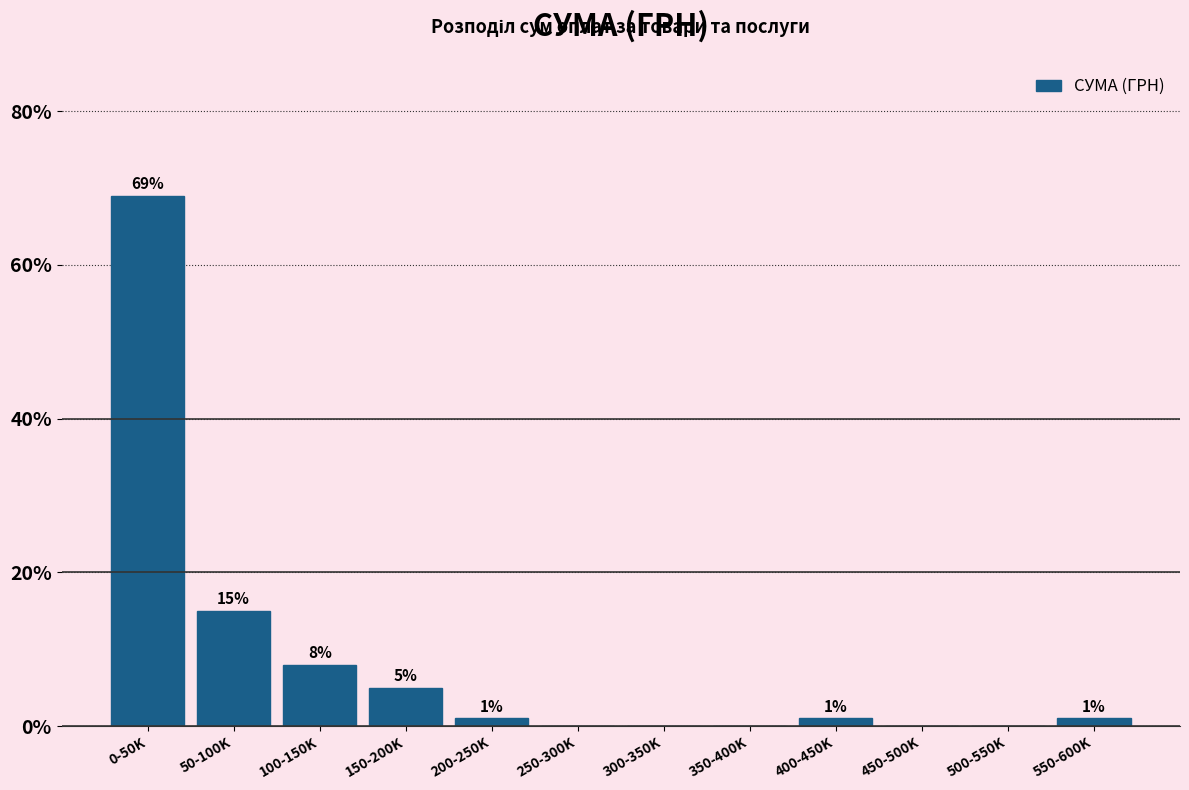

Reading left to right, extract all data points from this chart.

0-50K=69	50-100K=15	100-150K=8	150-200K=5	200-250K=1	250-300K=0	300-350K=0	350-400K=0	400-450K=1	450-500K=0	500-550K=0	550-600K=1